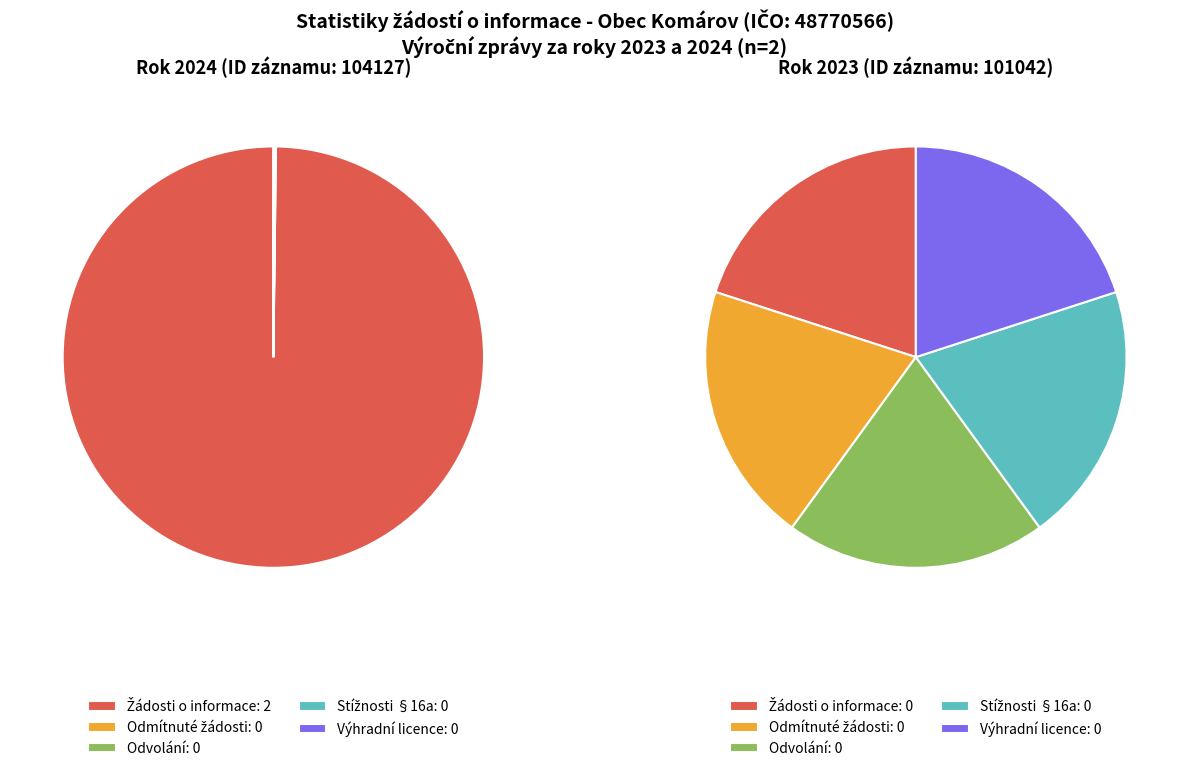

Rank the series at 101042 (2023) from highest to lowest value.

Počet podaných žádostí o informace, Počet odmítnutých žádostí o informace, Počet podaných odvolání proti rozhodnutí, Počet stížností podaných podle § 16a, Počet poskytnutých výhradních licencí